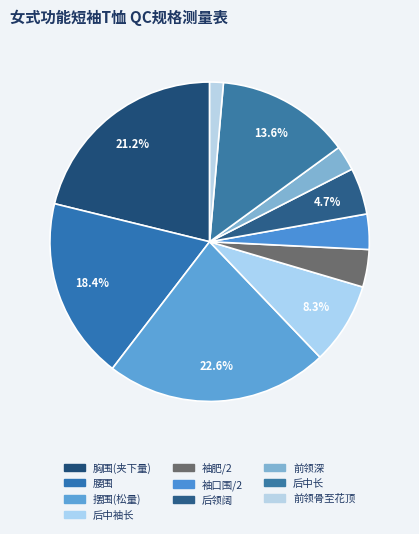

What percentage do 前领骨至花顶 and 后中袖长 together represent?

9.7%